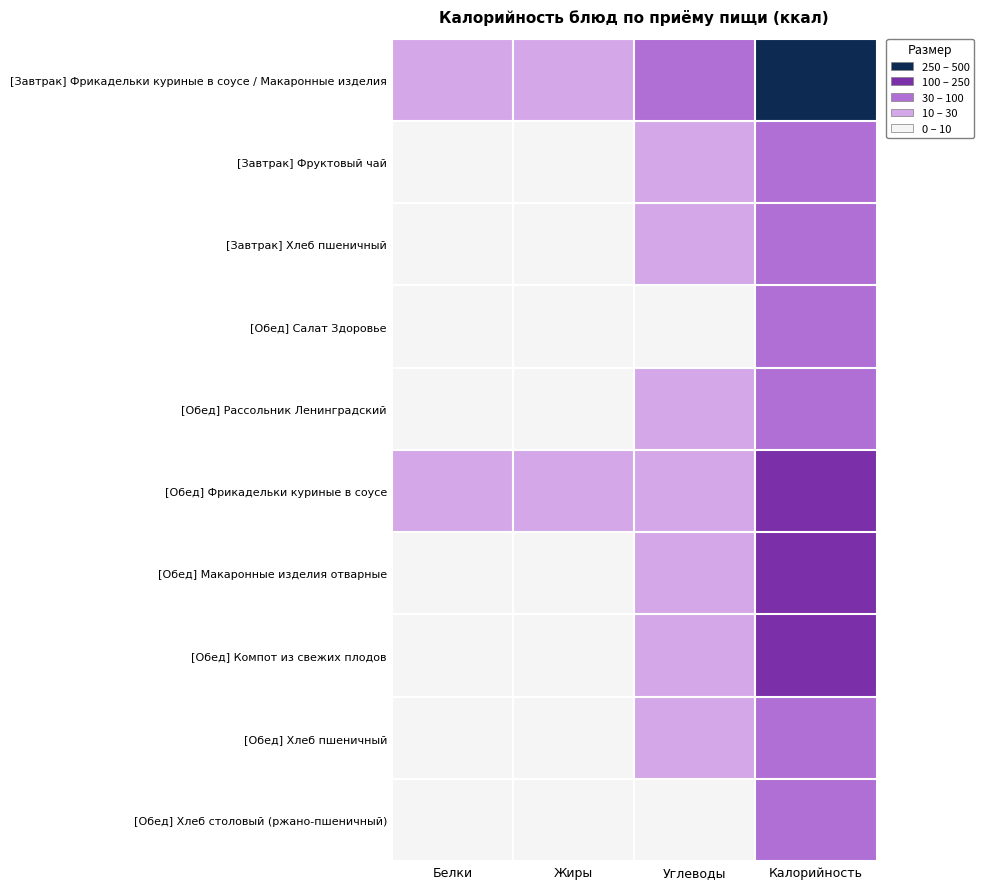

What is the maximum value shown in the chart?

426.0